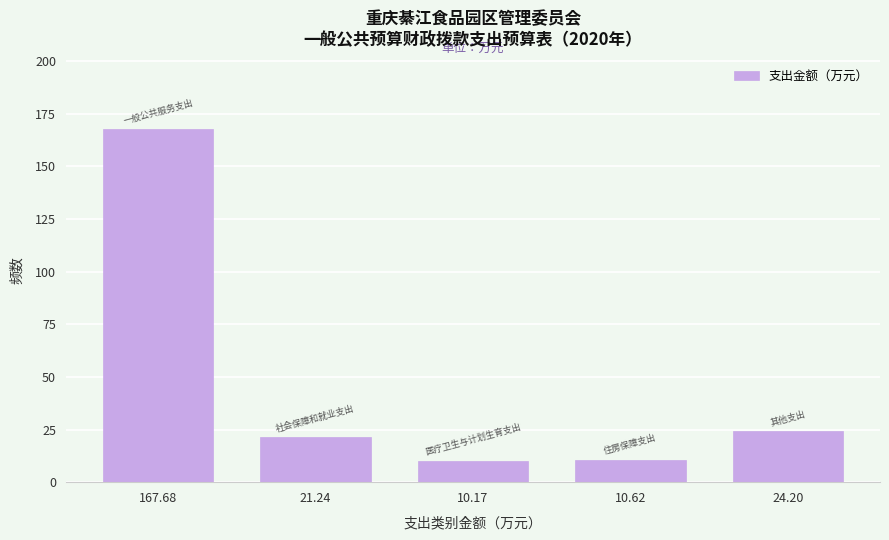

What is the sum of the values at 10.62 and 167.68?

178.3